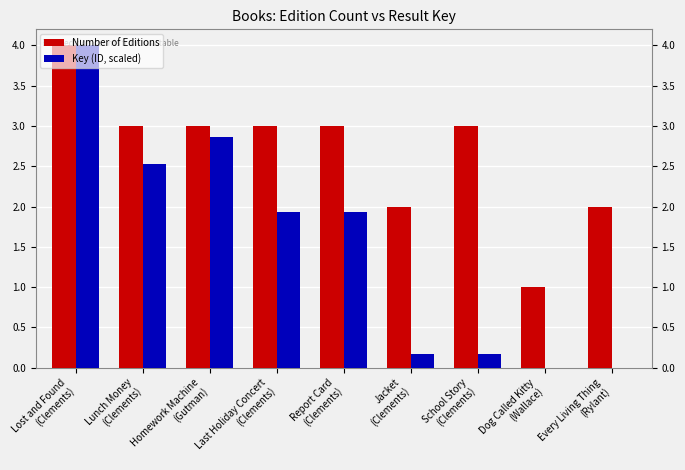

At which category is the sum across all series the highest?

Lost and Found
(Clements)